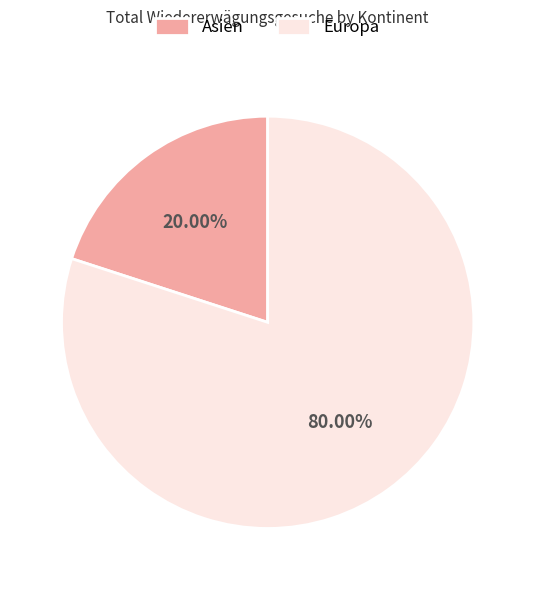

Which has a higher value, Asien or Europa?

Europa